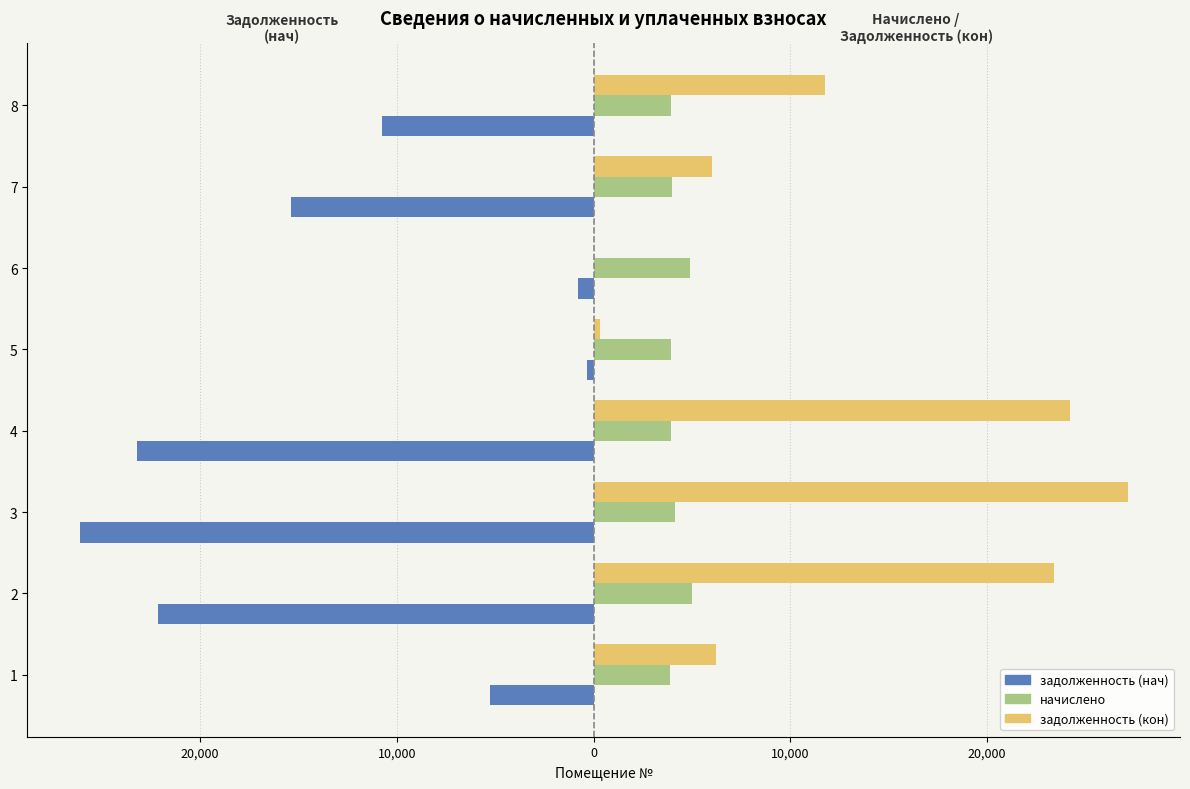

What is the value of the начислено bar at the 1st from the left?

3886.0